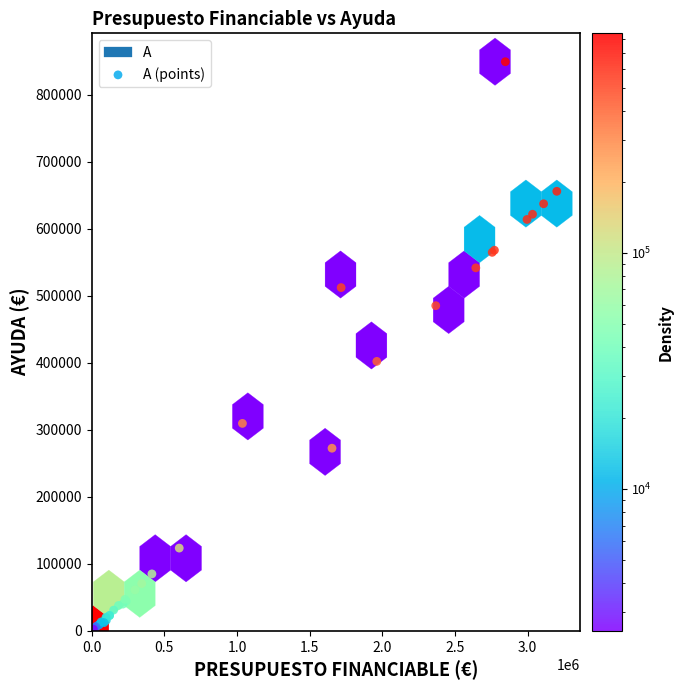

What Y value in the scatter plot is closest to 425814?

402050.3